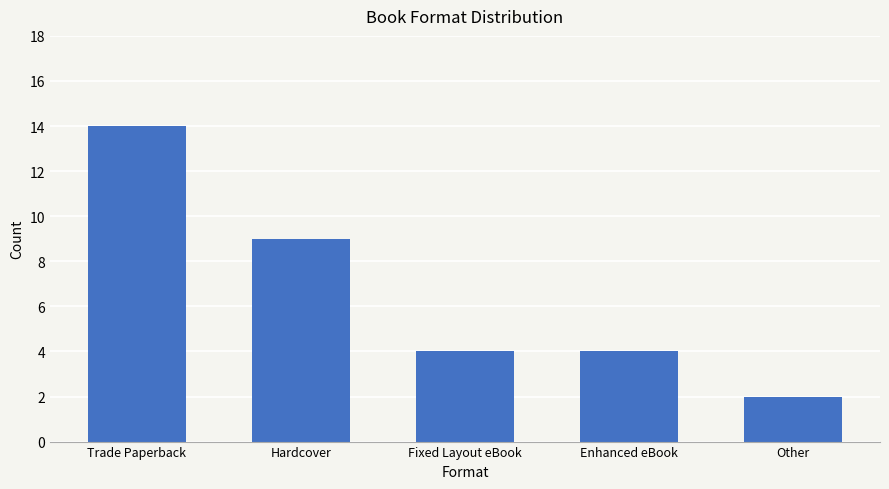

Are the bars horizontal?

No